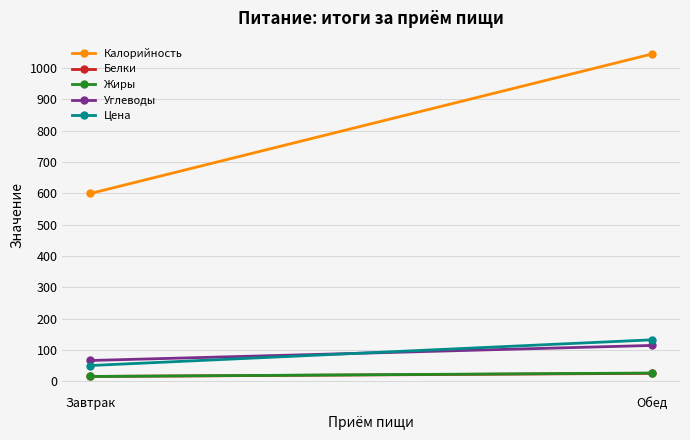

What is the spread (max minus min) of values at Обед?

1019.0